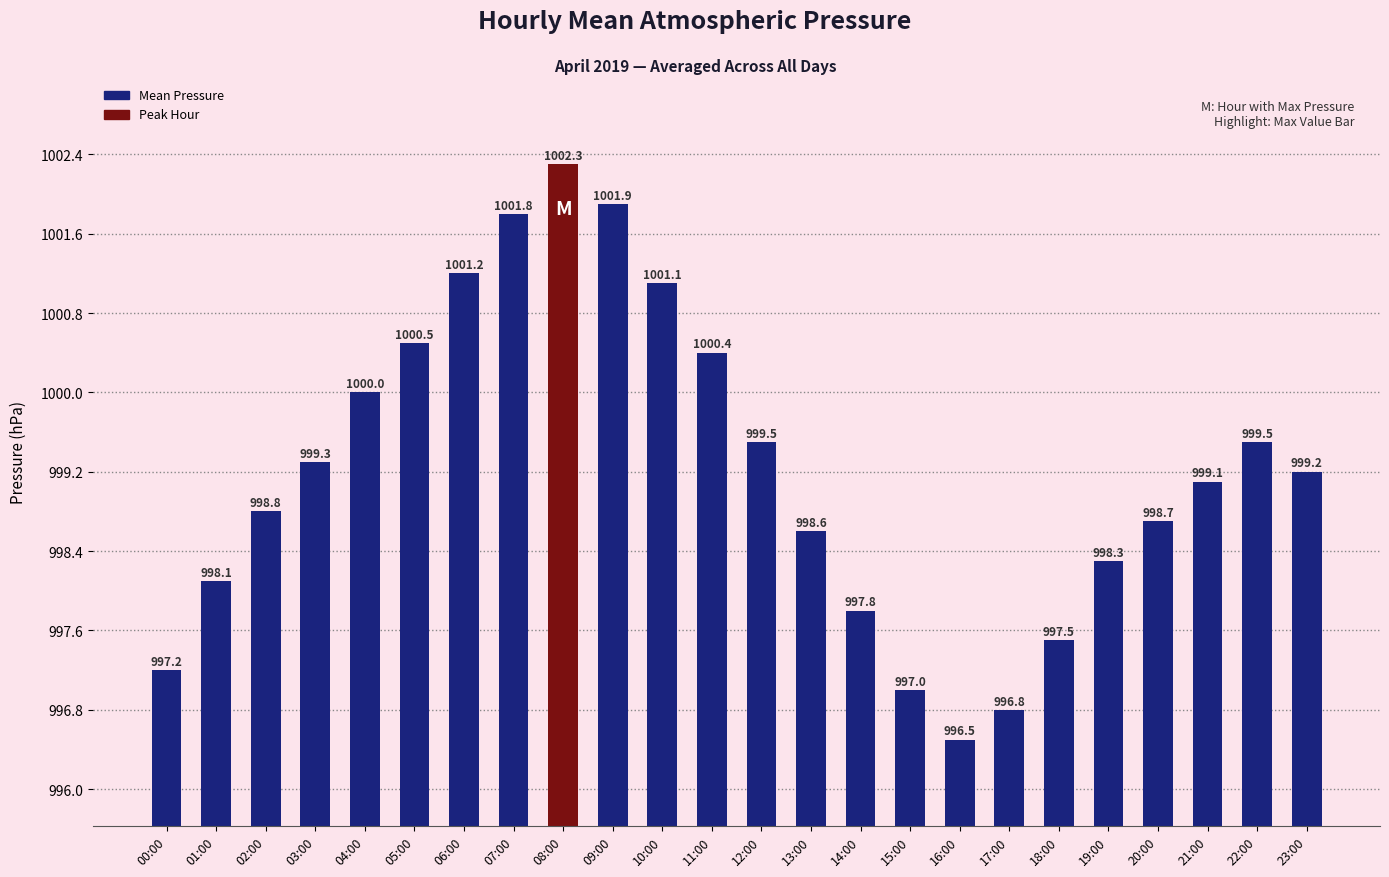

At which label is the value closest to 999?

21:00